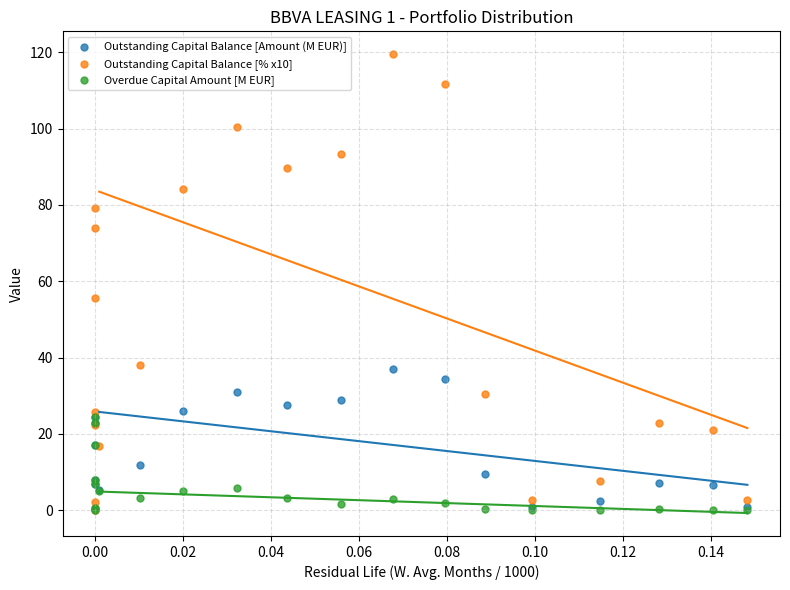

What are all the series names shown in the legend?

Outstanding Capital Balance [Amount (M EUR)], Outstanding Capital Balance [% x10], Overdue Capital Amount [M EUR]